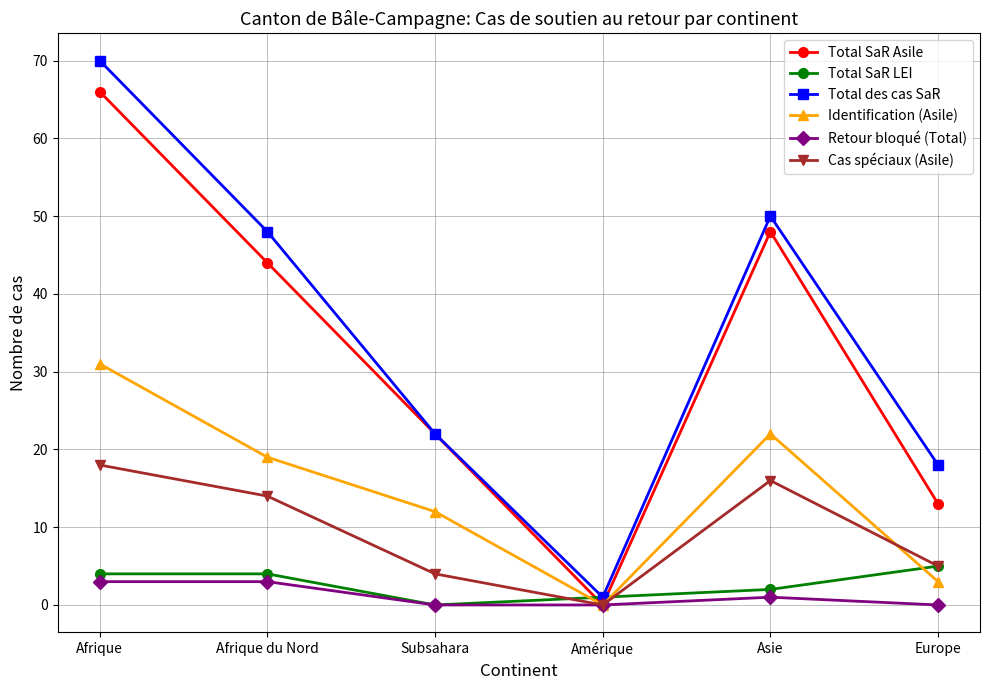

What is the sum of the Cas spéciaux (Asile) values at Amérique and Subsahara?

4